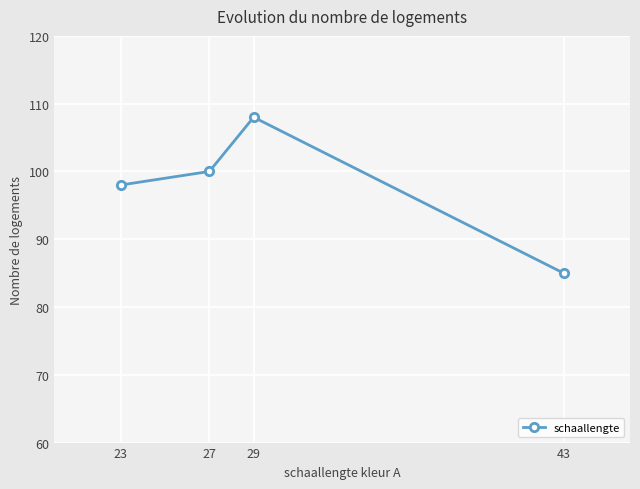

The value at 43 is 45. True or false?

False